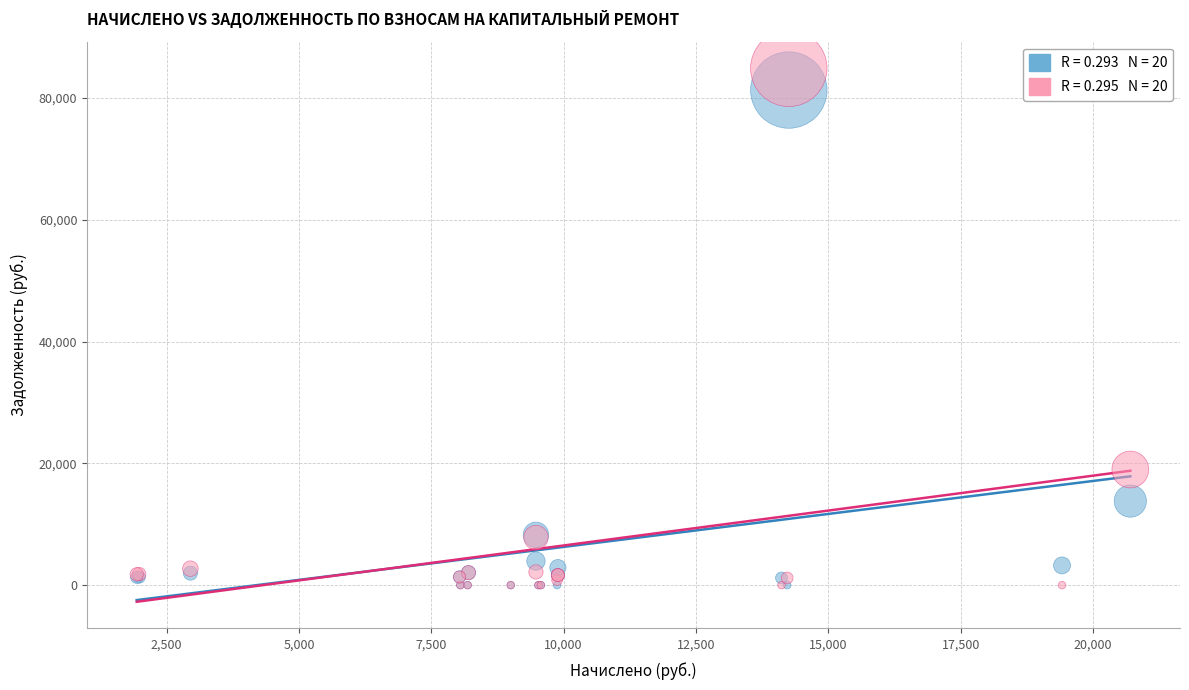

Across all series, what Y value is closest to 42424?

18979.8